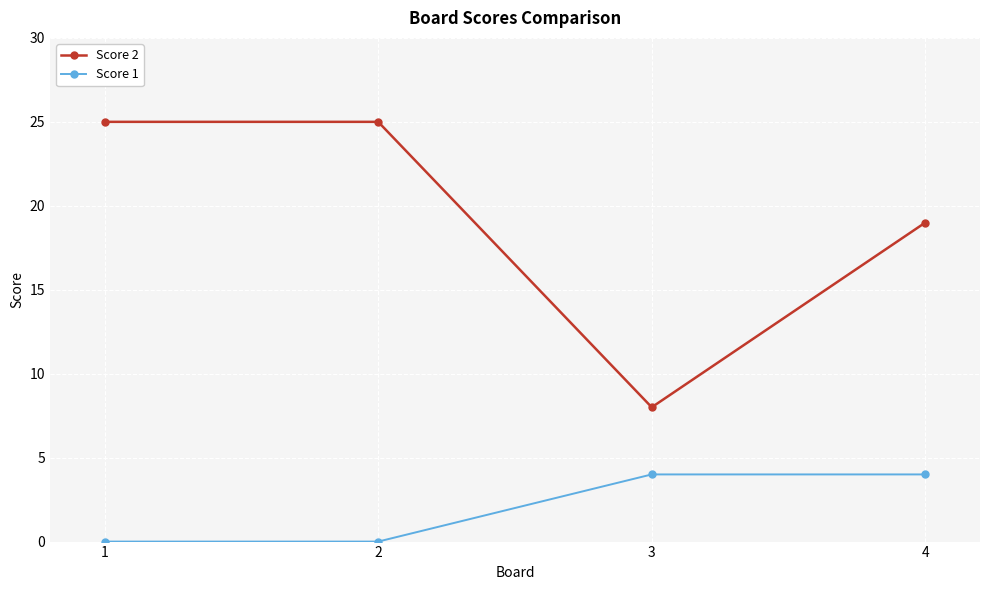

Which series has the largest range (max minus min)?

Score 2